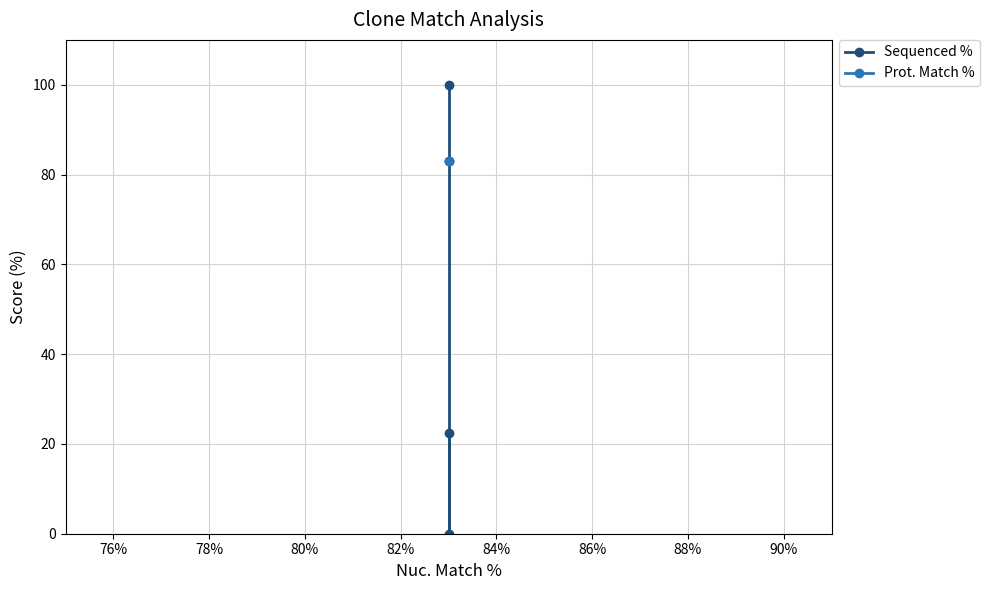

Is it true that Sequenced % equals 165.2 at 74%?

False